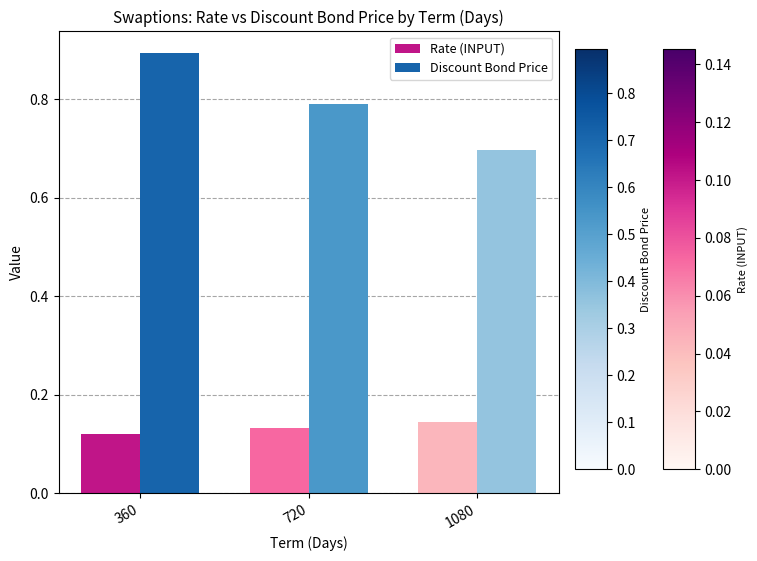

Does the chart contain any negative values?

No